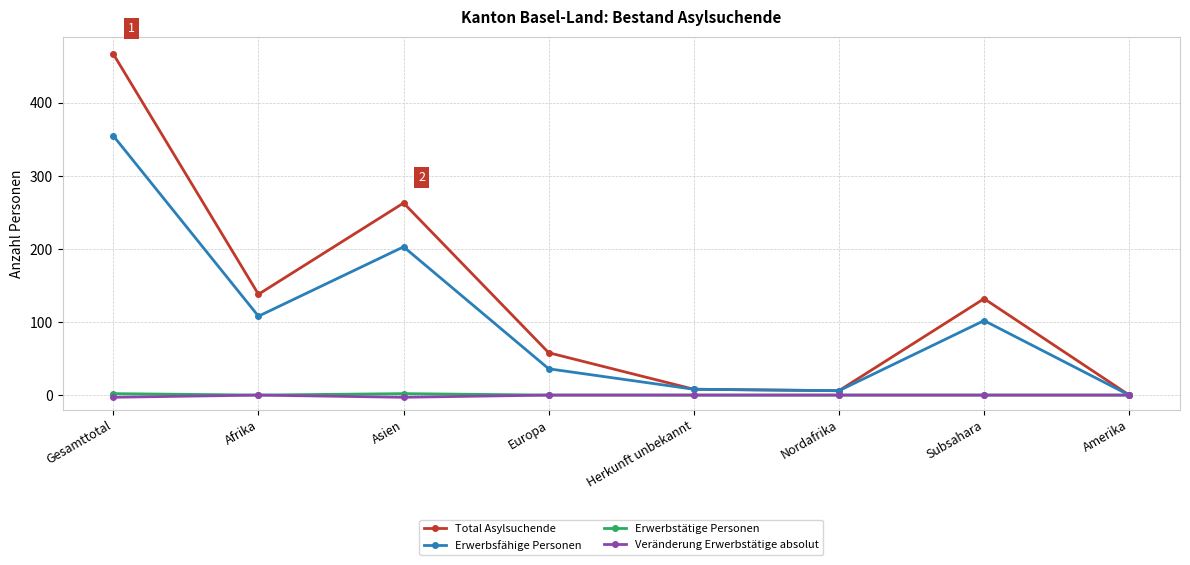

Which series has the largest range (max minus min)?

Total Asylsuchende